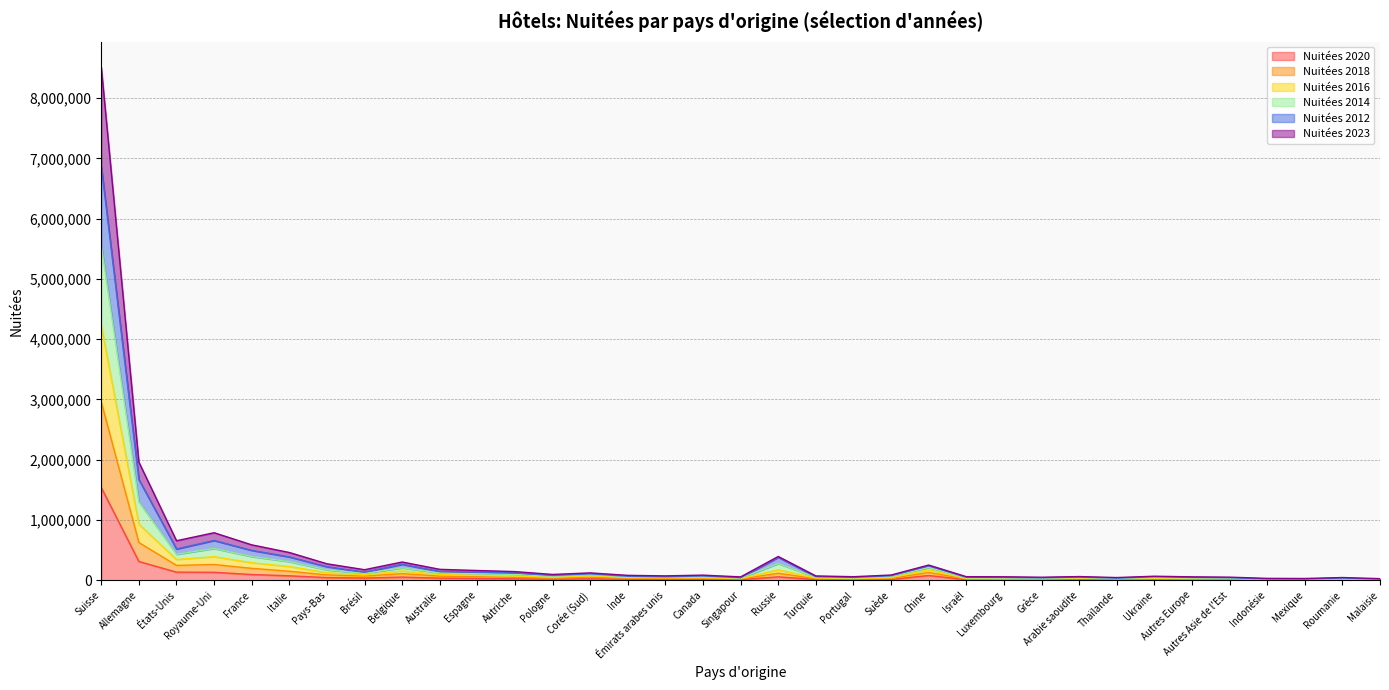

Which series has the largest total across all categories?

Nuitées 2012